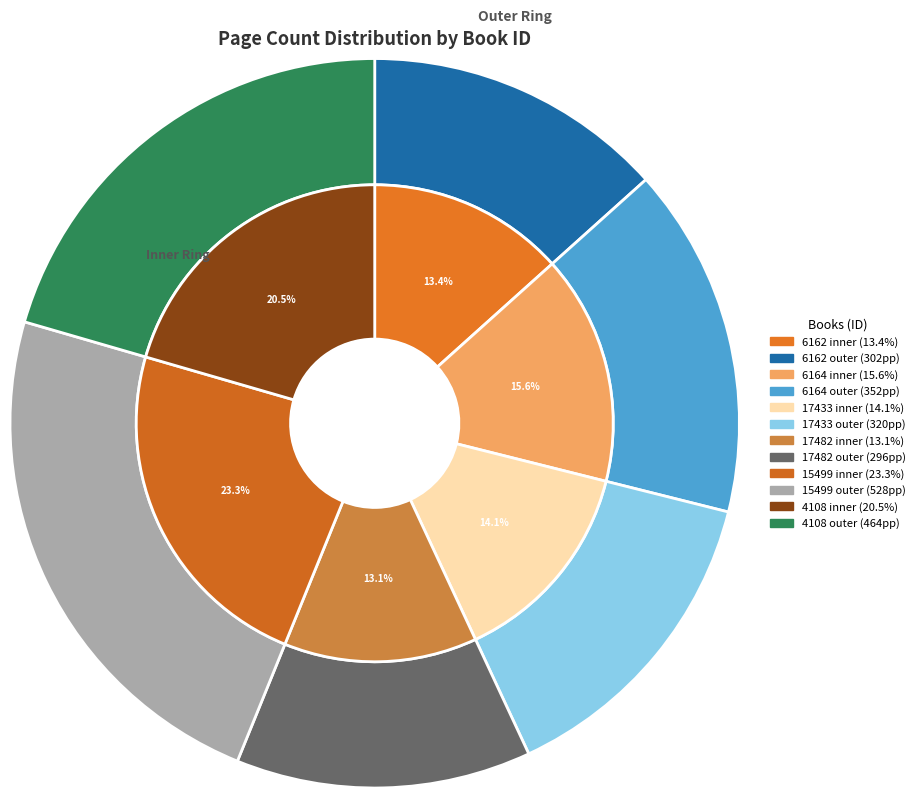

What is the ratio of the value at Измамникът (15499) to the value at Докато убивам (6164)?

1.5